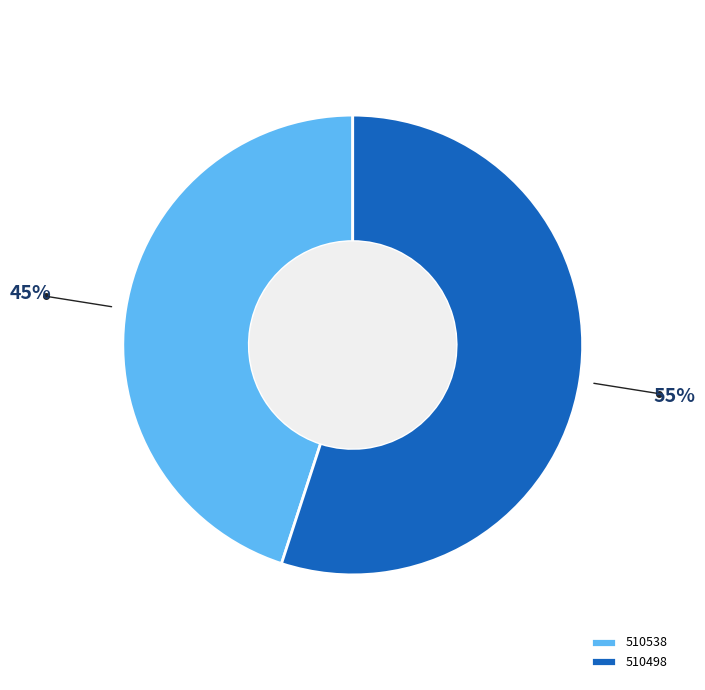

What is the smallest slice in the pie chart?

510538